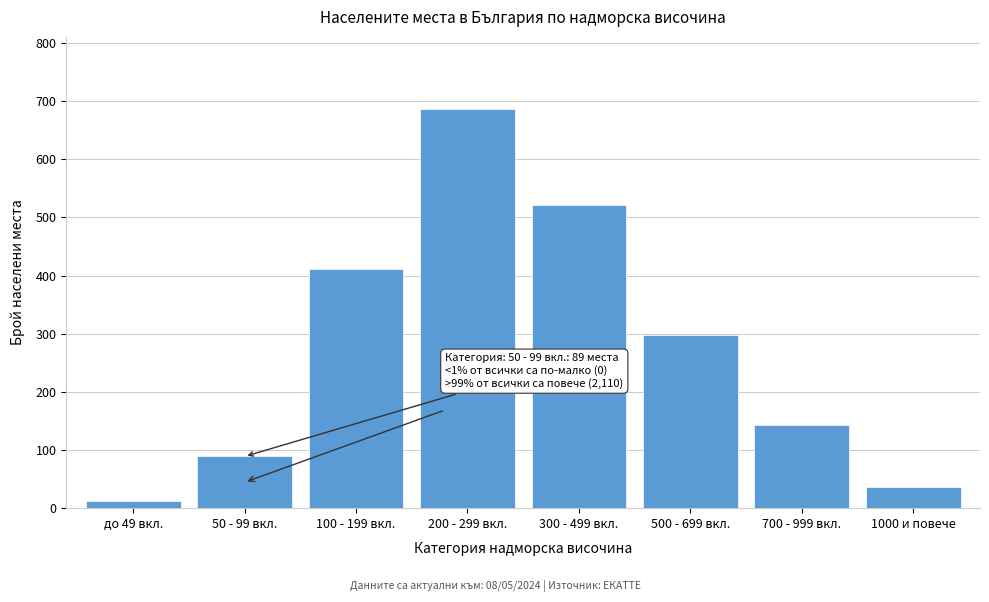

Reading left to right, what are all the values shown in this chart?

12	89	412	687	521	298	143	37